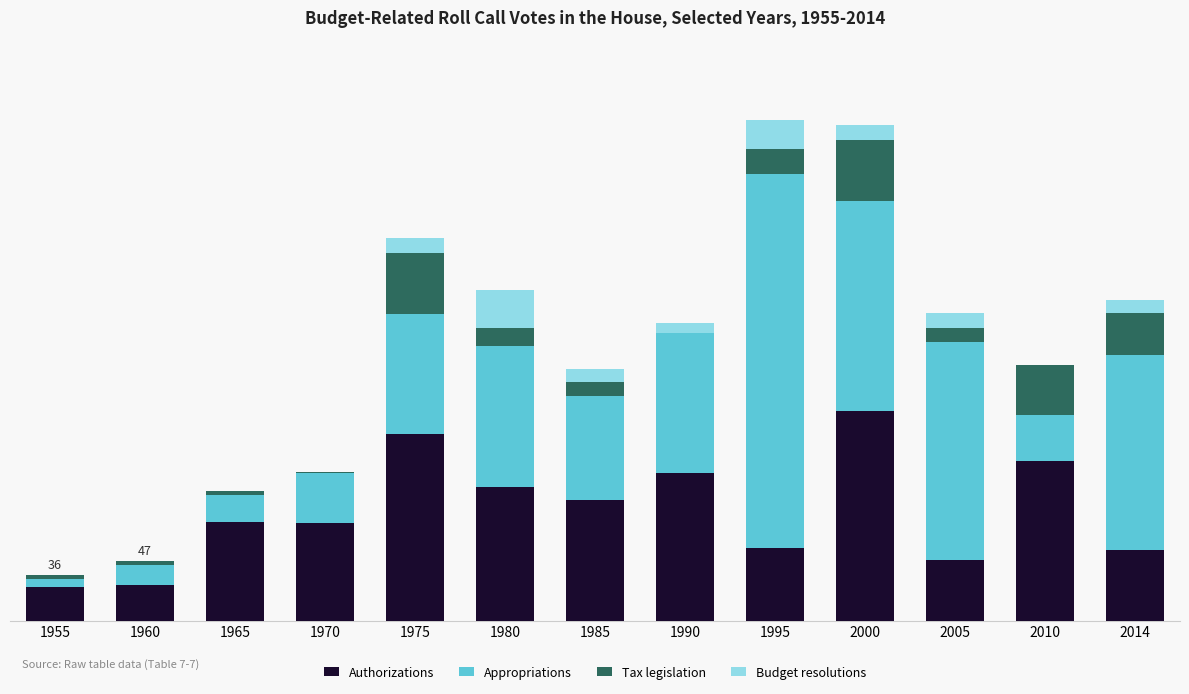

What are all the series names shown in the legend?

Authorizations, Appropriations, Tax legislation, Budget resolutions